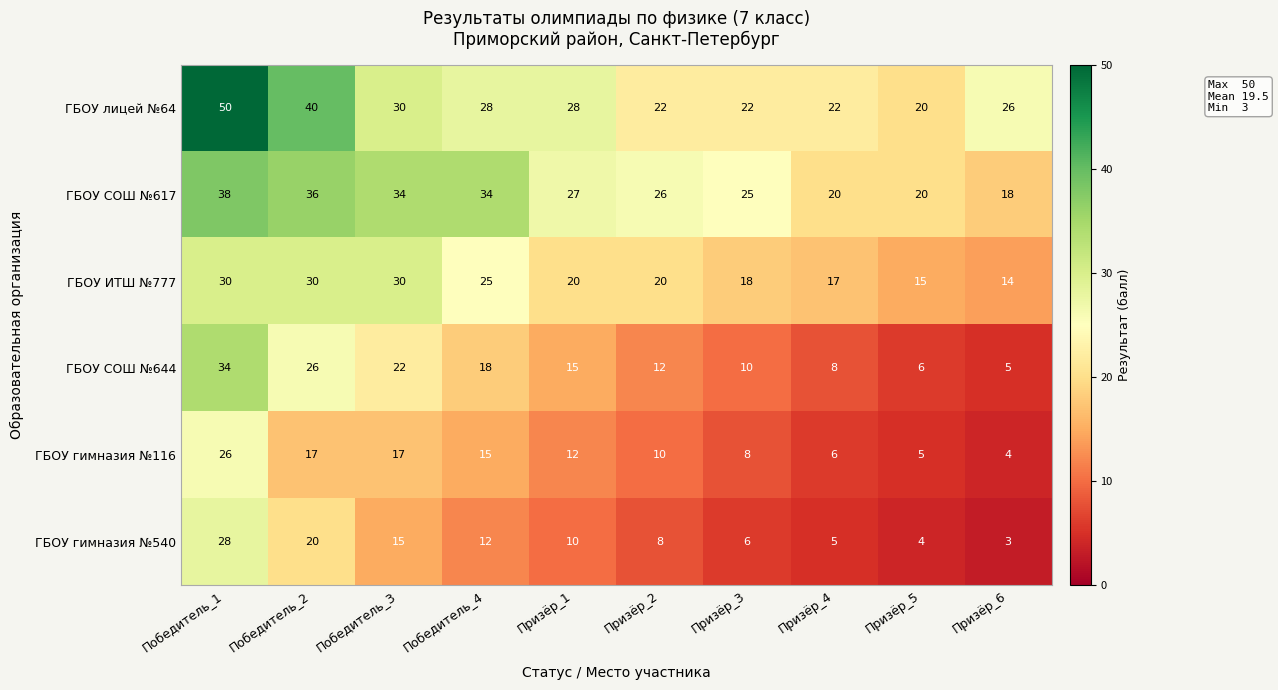

What is the total value across all series at Победитель_1?

206